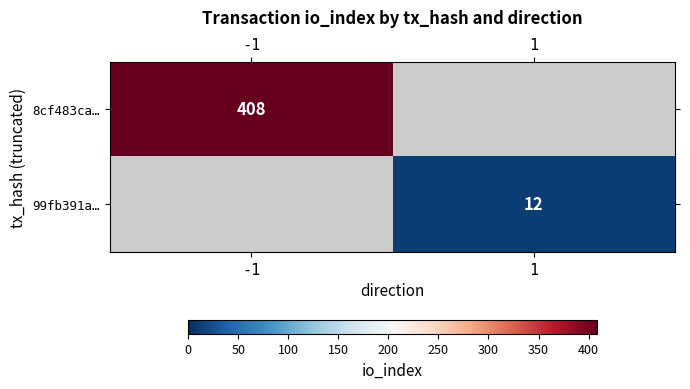

How many distinct data groups are displayed?

2